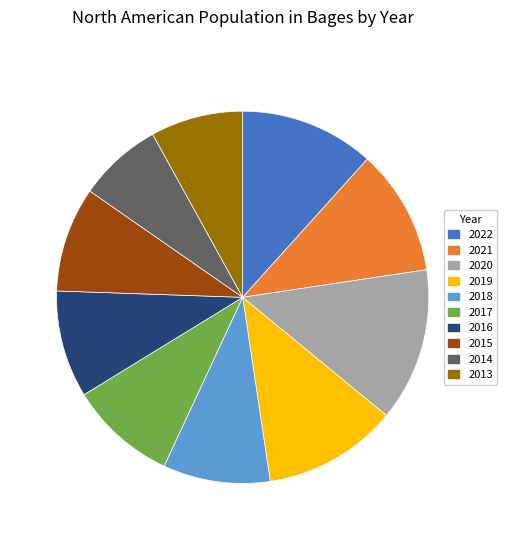

Does 2013 represent more than half of the total?

No